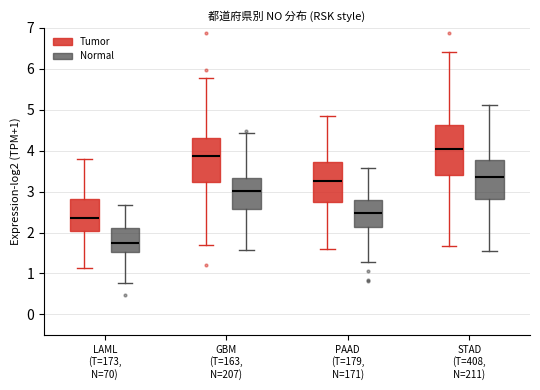

Which box is the tallest, from its lower edge to its upper edge?

STAD (T=408, N=211) (Tumor)